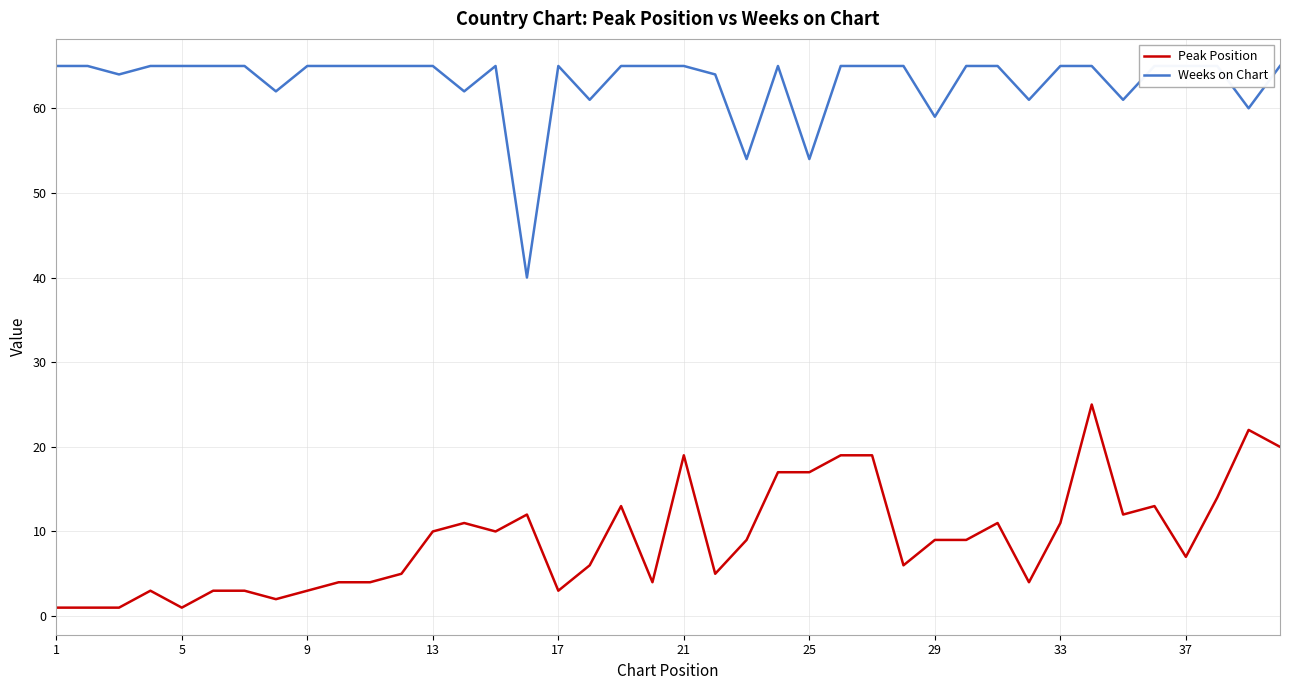

Which series has the widest spread of values?

Weeks on Chart